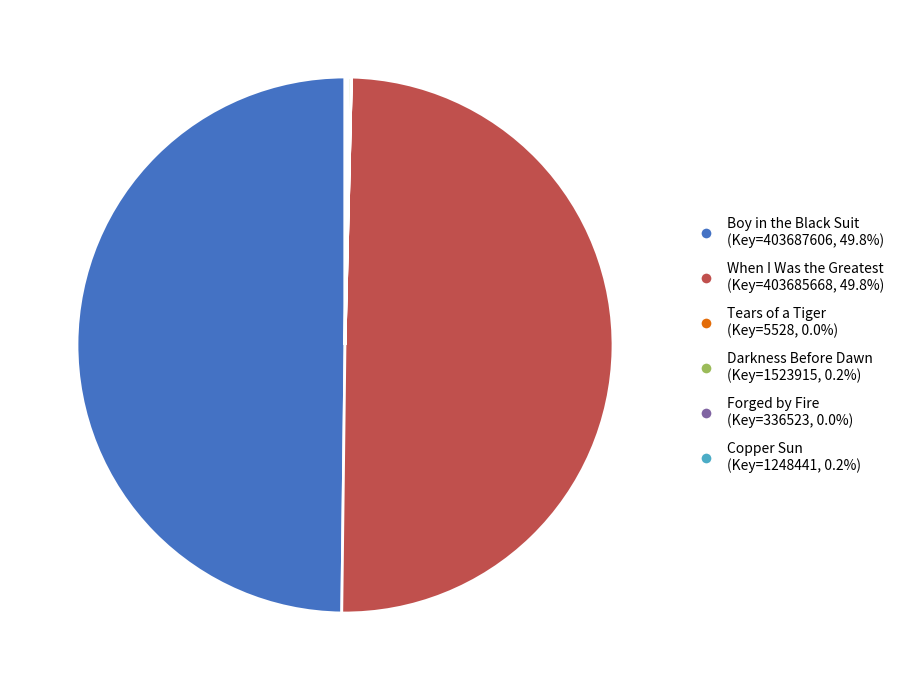

Combined, do Boy in the Black Suit and When I Was the Greatest account for over 50%?

Yes